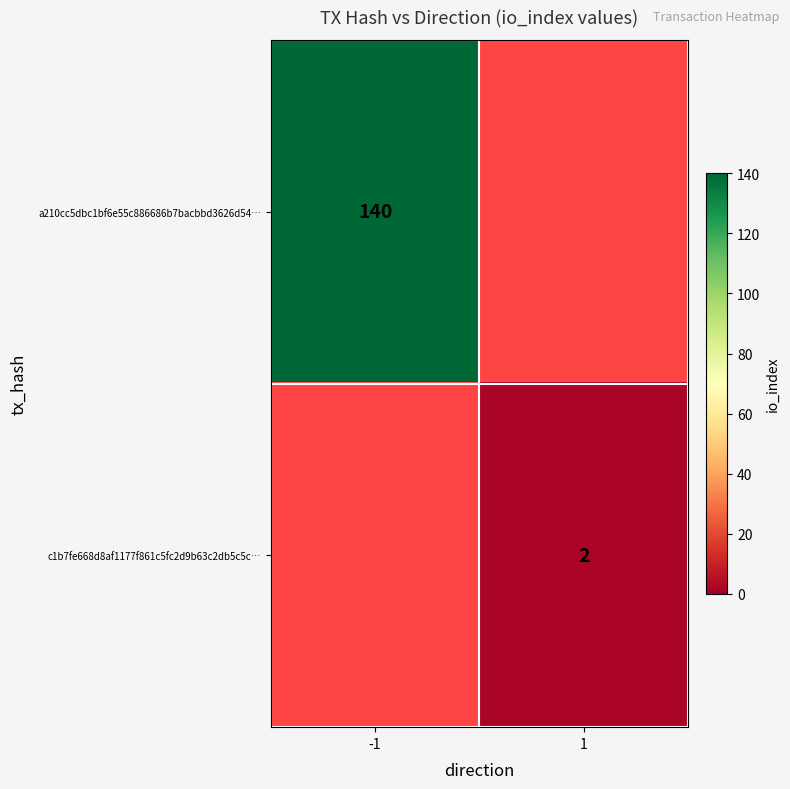

Is it true that a210cc5dbc1bf6e55c886686b7bacbbd3626d54… equals 34 at -1?

False